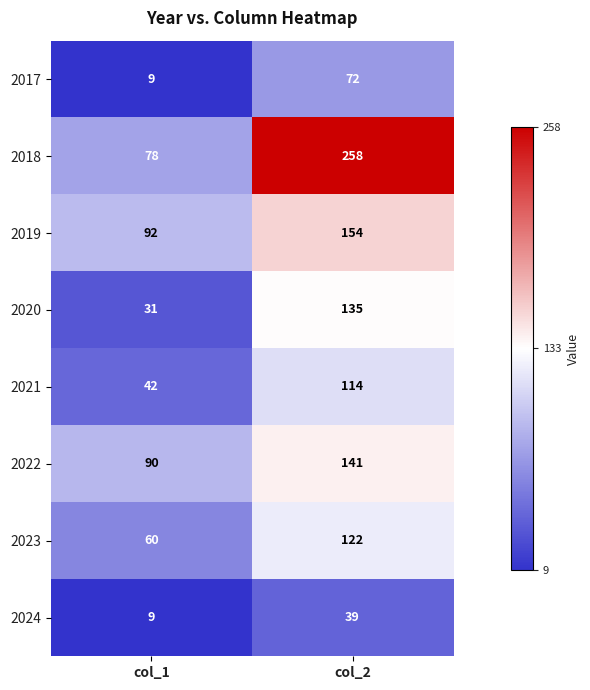

What value does the 2022 series have at col_2, to the nearest 5?

140